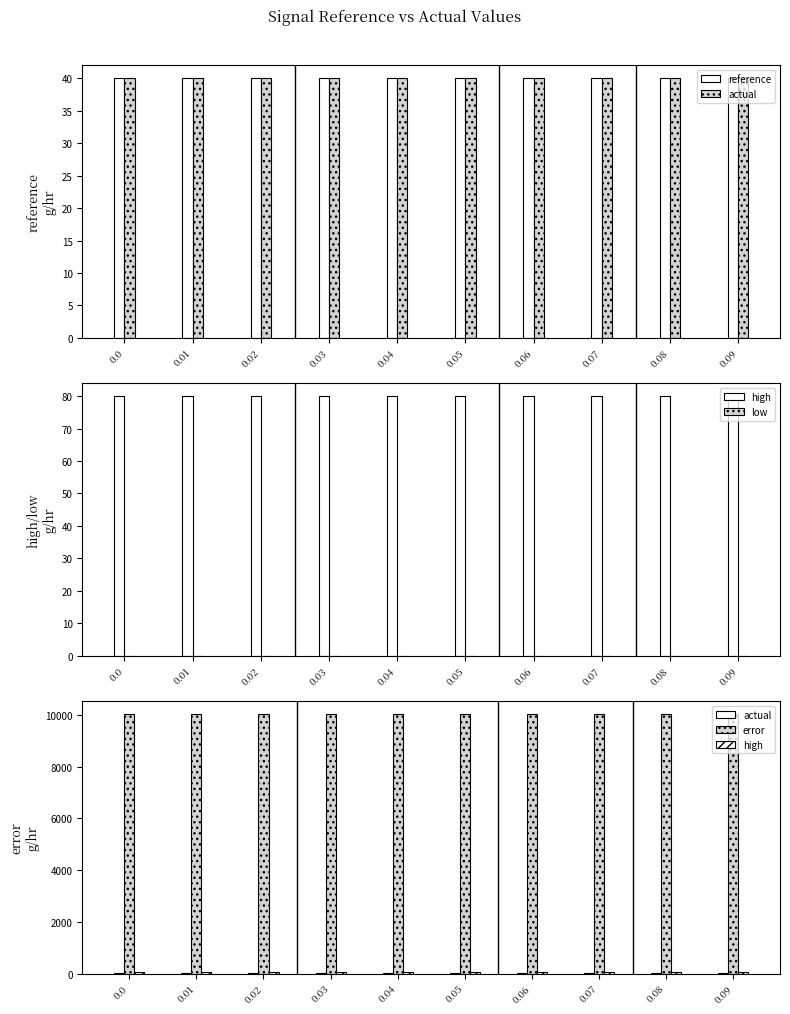

What is the total value across all series at 0.06?

10190.0